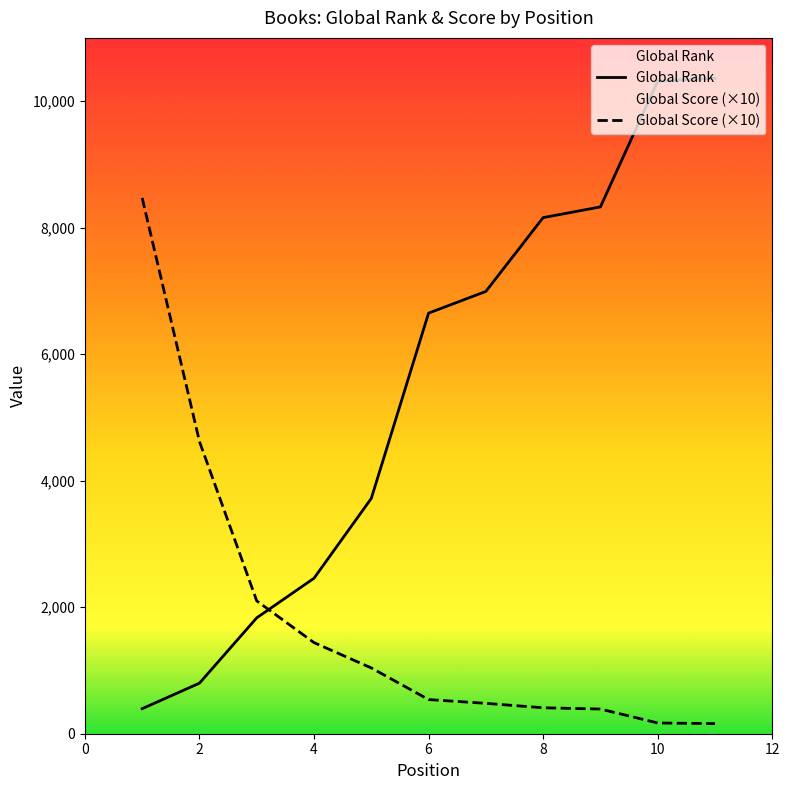

Which series has the widest spread of values?

Global Rank